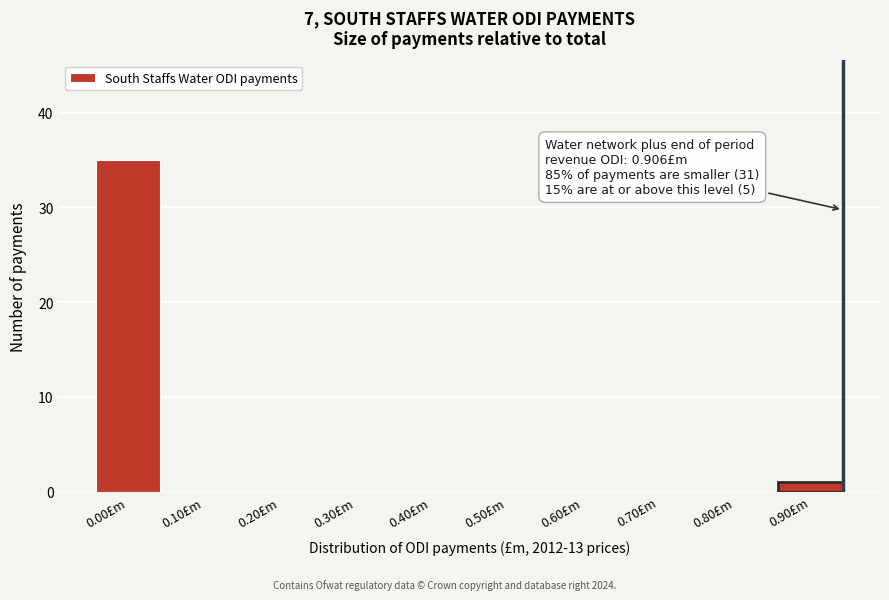

Reading right to left, what are all the values shown in this chart?

0.90£m=1	0.80£m=0	0.70£m=0	0.60£m=0	0.50£m=0	0.40£m=0	0.30£m=0	0.20£m=0	0.10£m=0	0.00£m=35